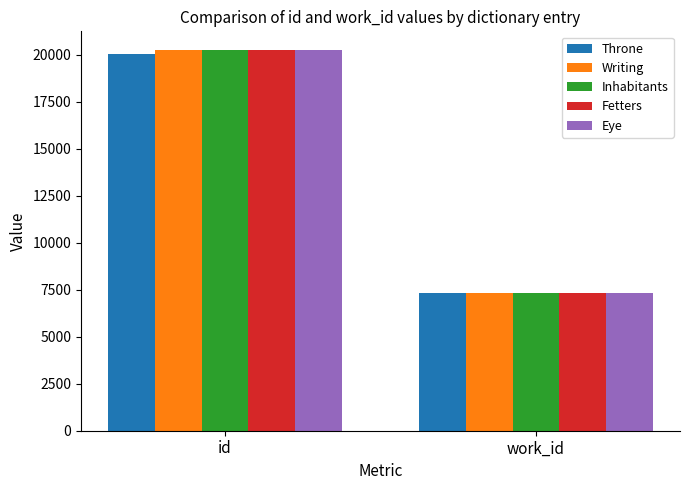

Rank the categories by Throne value from highest to lowest.

id, work_id